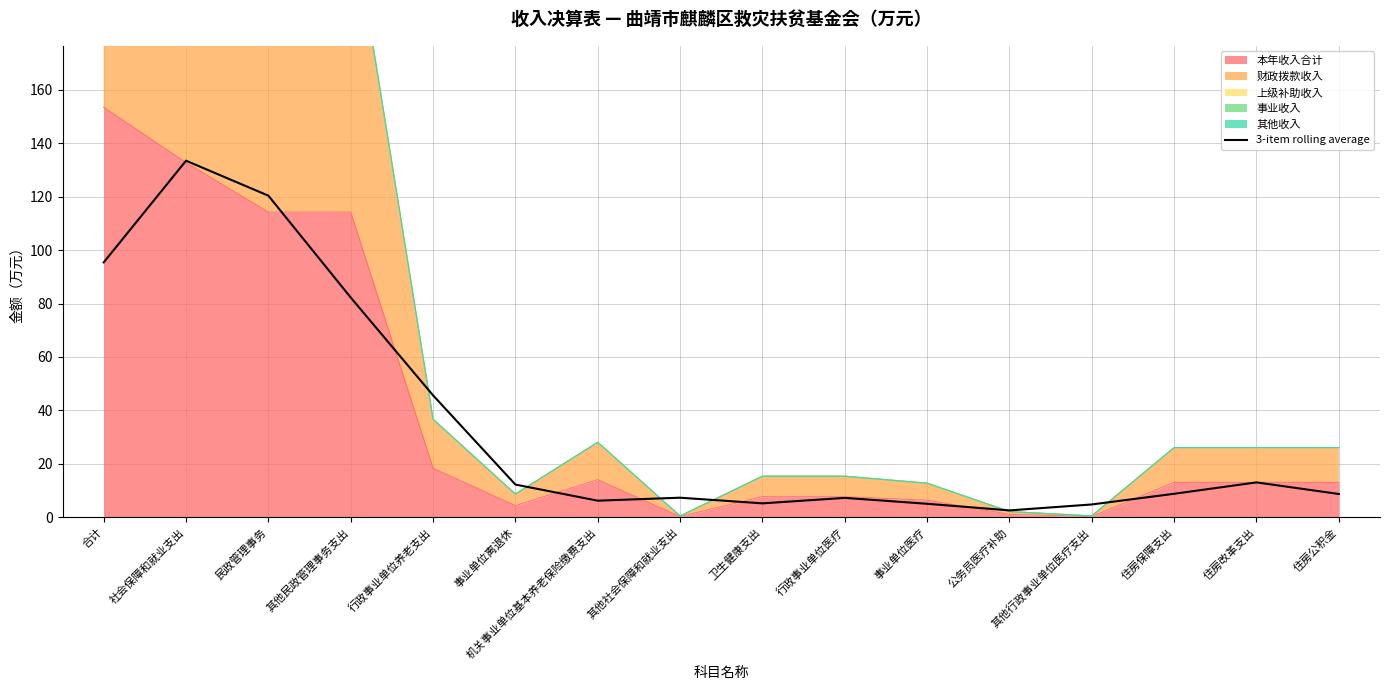

What is the label of the 11th point from the right?

事业单位离退休